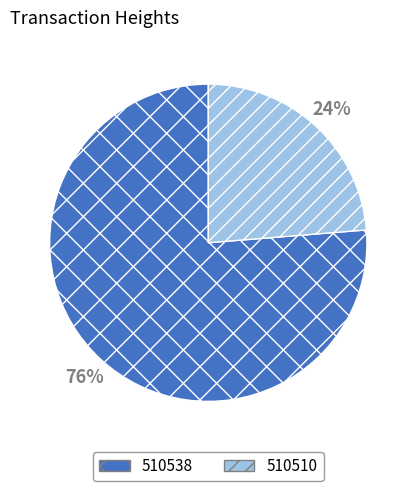

The 510510 slice represents 24% of the pie. True or false?

True